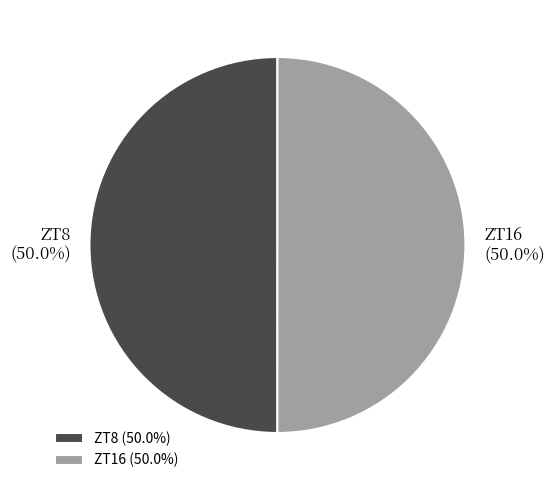

What percentage is the ZT8 slice, to the nearest percent?

50%